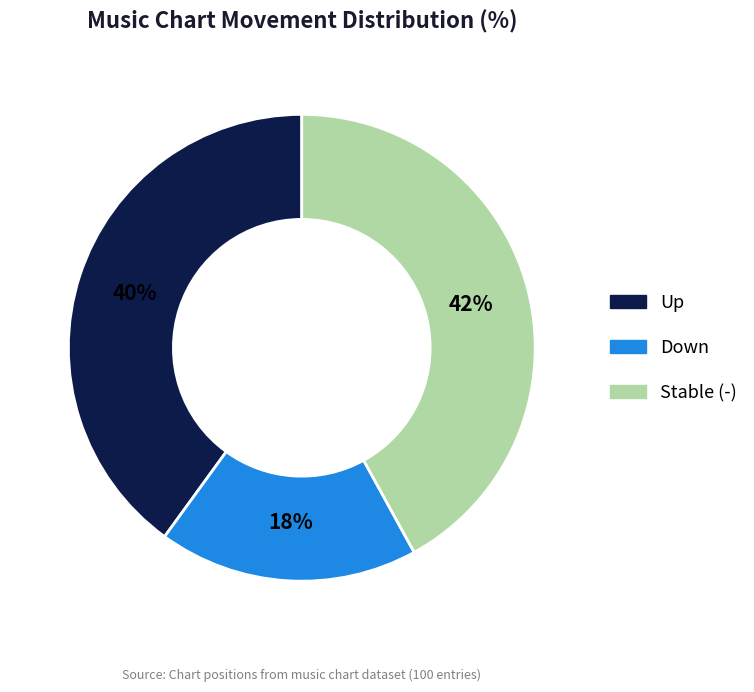

To the nearest percent, what is the combined percentage of Up and Down?

58%